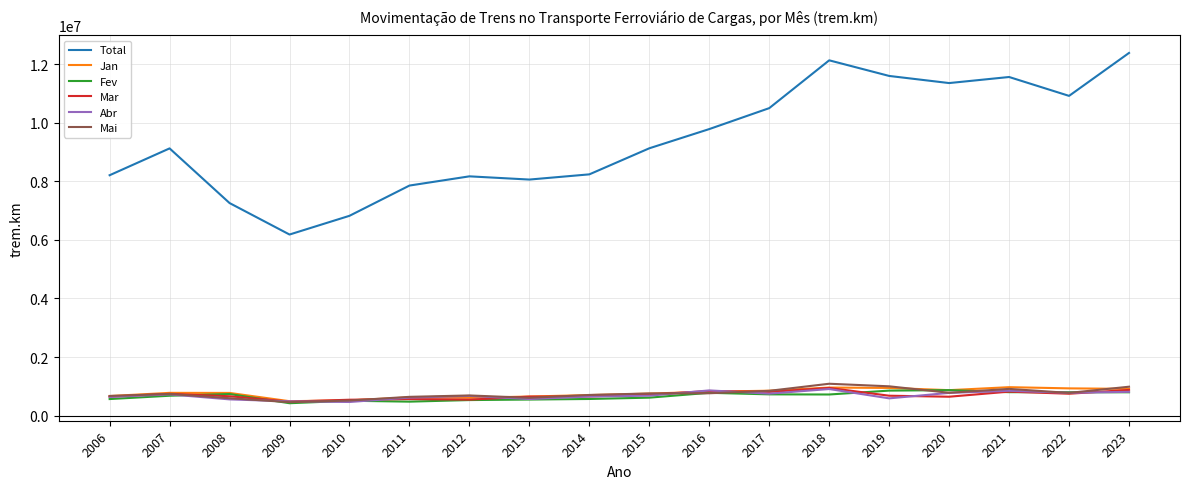

How many series are shown in this chart?

6